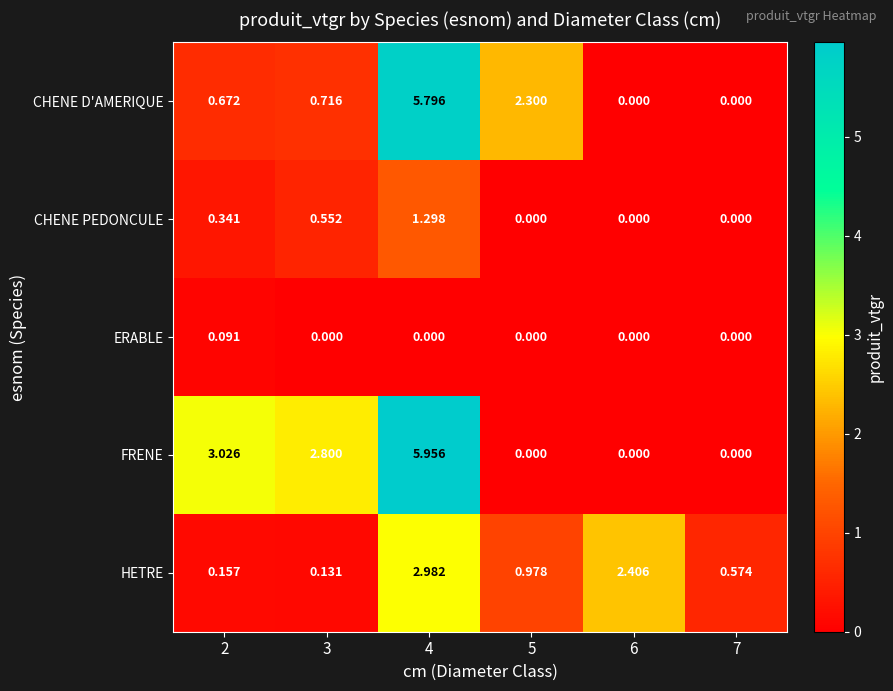

What is the total value across all series at 3?

4.2